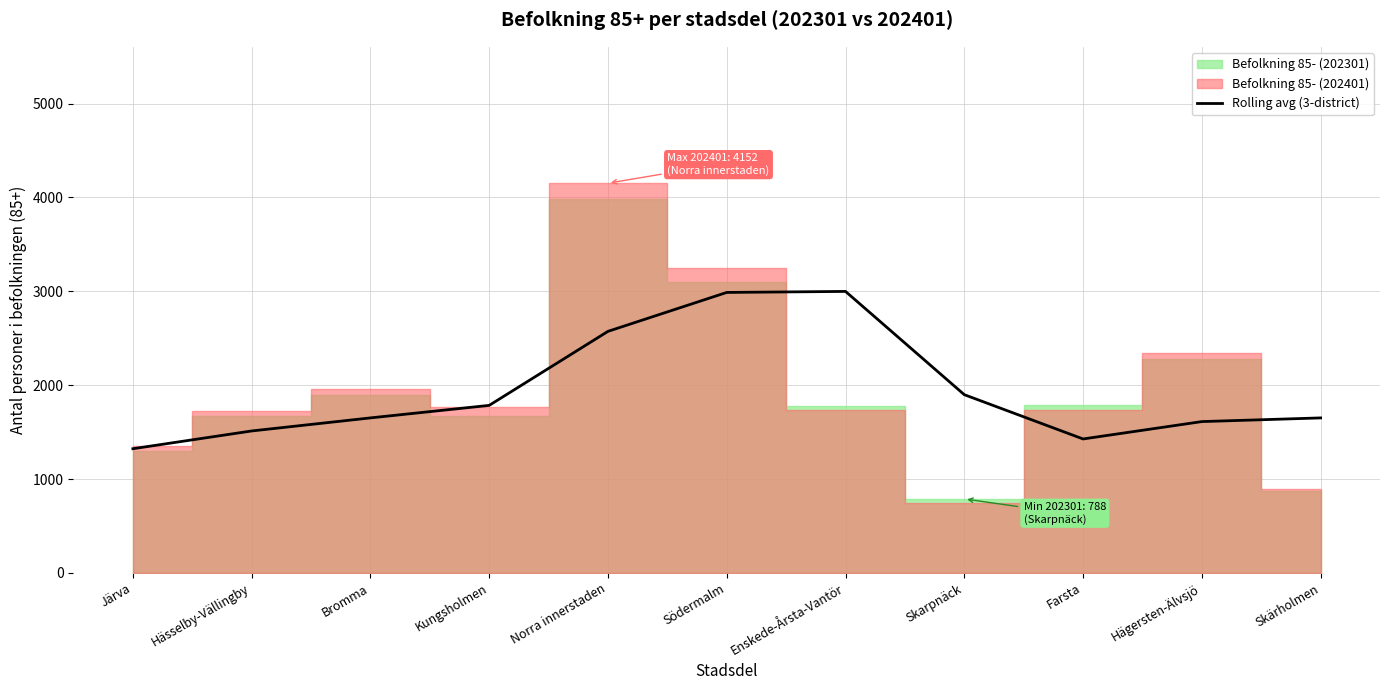

True or false: Rolling avg (3-district) has a value of 2999.0 at Enskede-Årsta-Vantör.

True